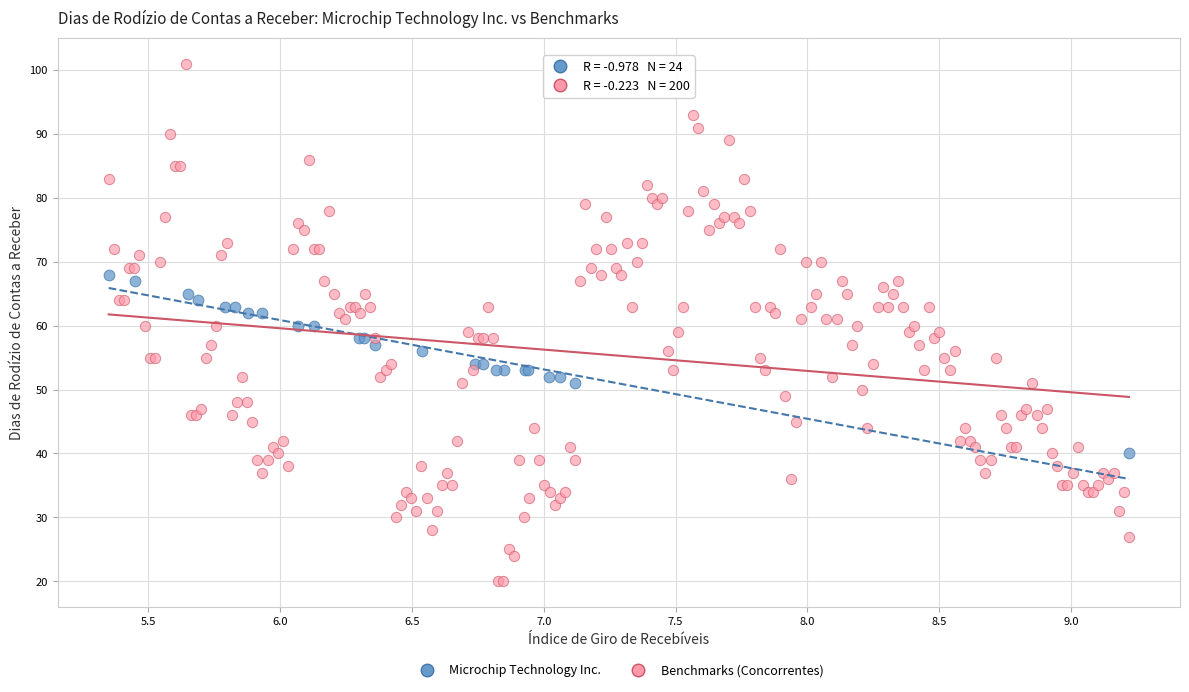

Which series contains the lowest Y value?

Benchmarks (Concorrentes)